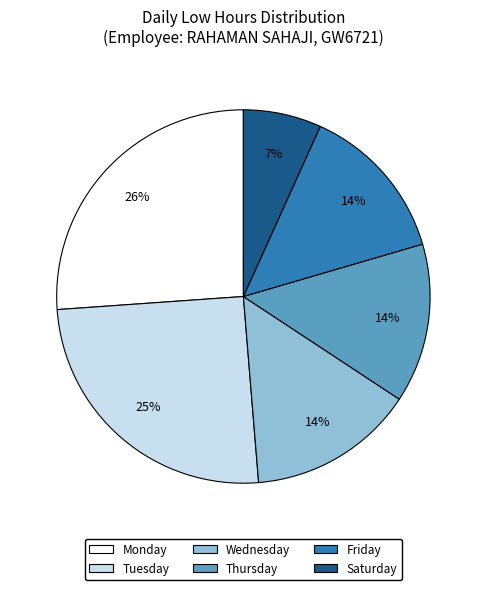

To the nearest percent, what is the difference between the largest and smallest slice percentages?

19%